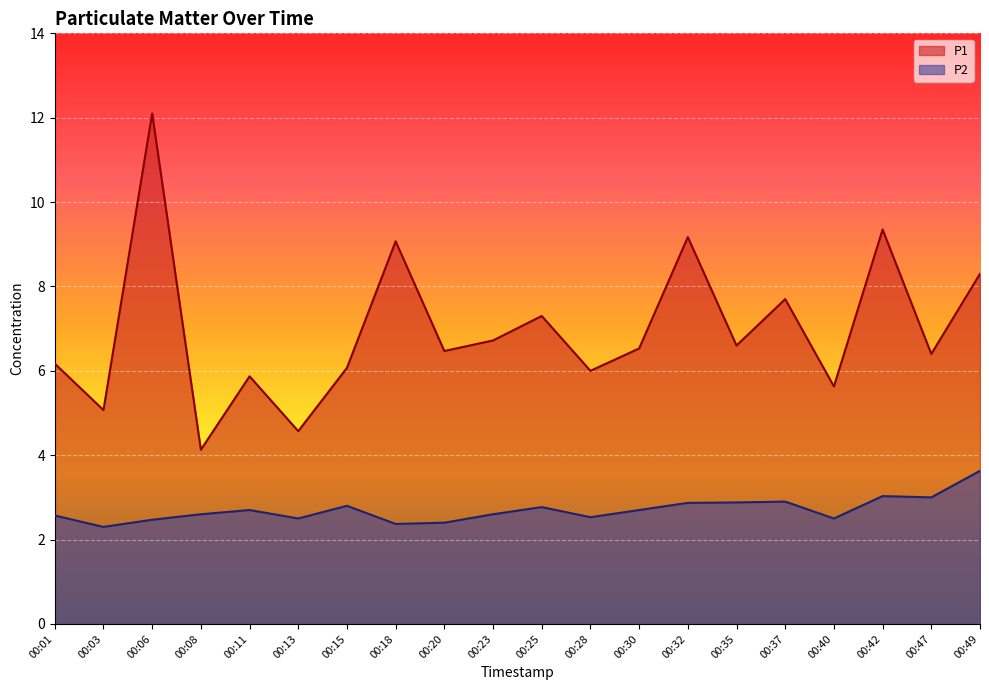

What is the minimum value for P1?

4.1